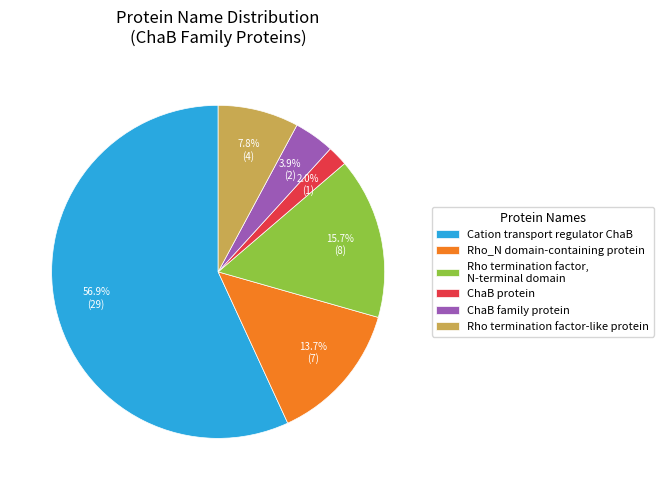

To the nearest percent, what is the average slice percentage?

17%